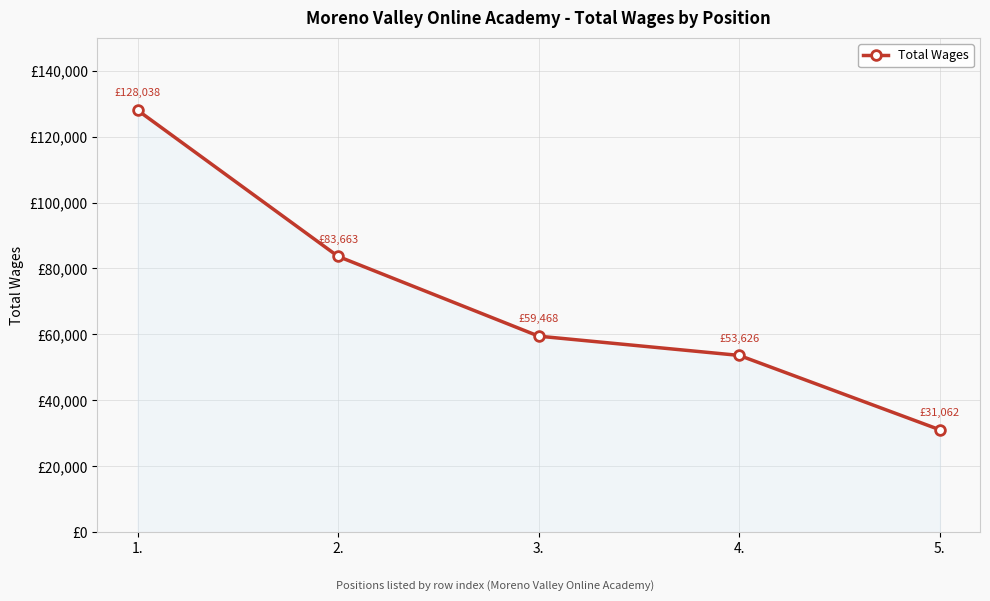

Between 3. and 5., which is larger?

3.